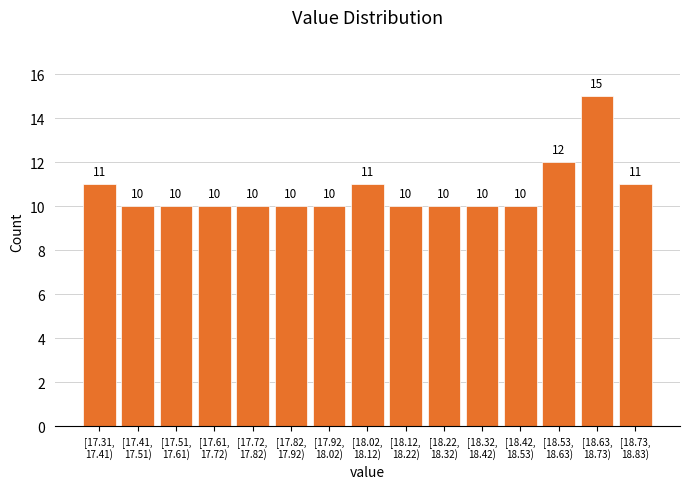

Reading left to right, transcribe all the data shown in this chart.

11	10	10	10	10	10	10	11	10	10	10	10	12	15	11